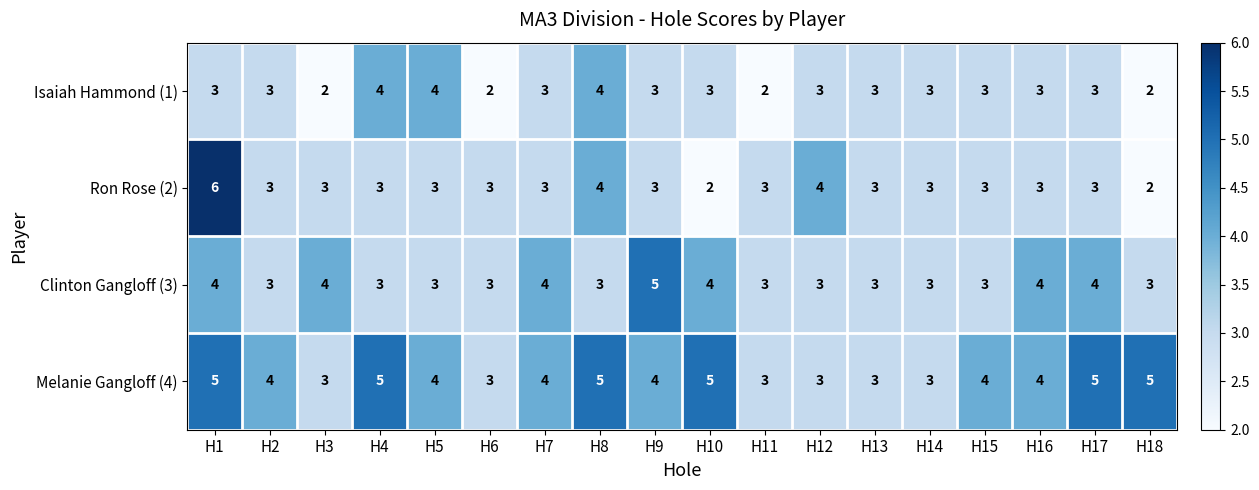

Where does the Ron Rose (2) series first go above 3?

H1